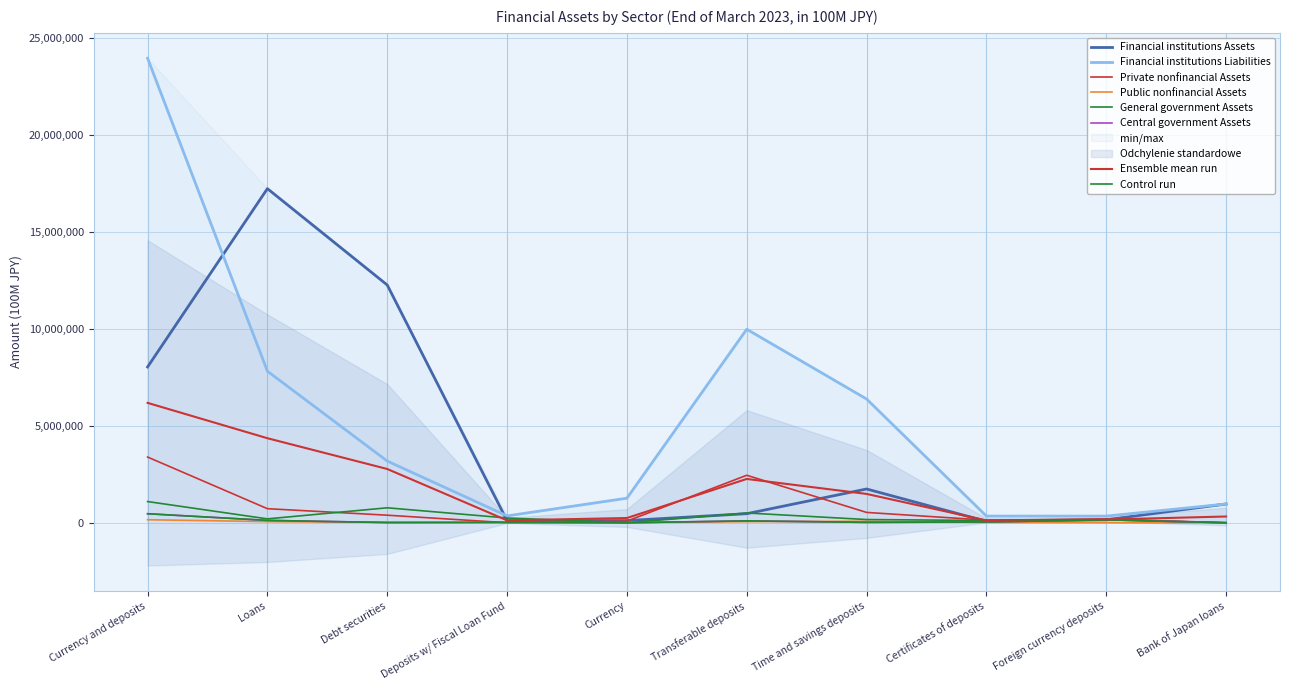

Rank the categories by Private nonfinancial Assets value from highest to lowest.

Currency and deposits, Transferable deposits, Loans, Time and savings deposits, Debt securities, Foreign currency deposits, Certificates of deposits, Currency, Deposits w/ Fiscal Loan Fund, Bank of Japan loans